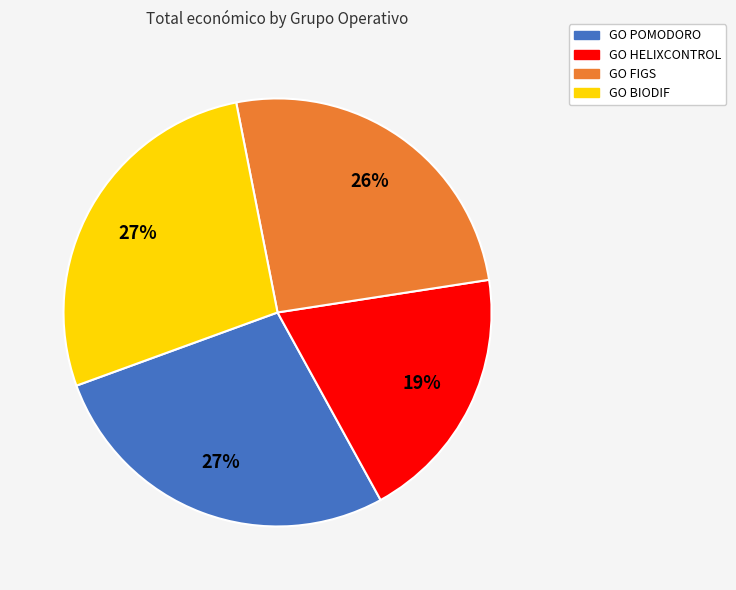

The GO BIODIF slice represents 27% of the pie. True or false?

True